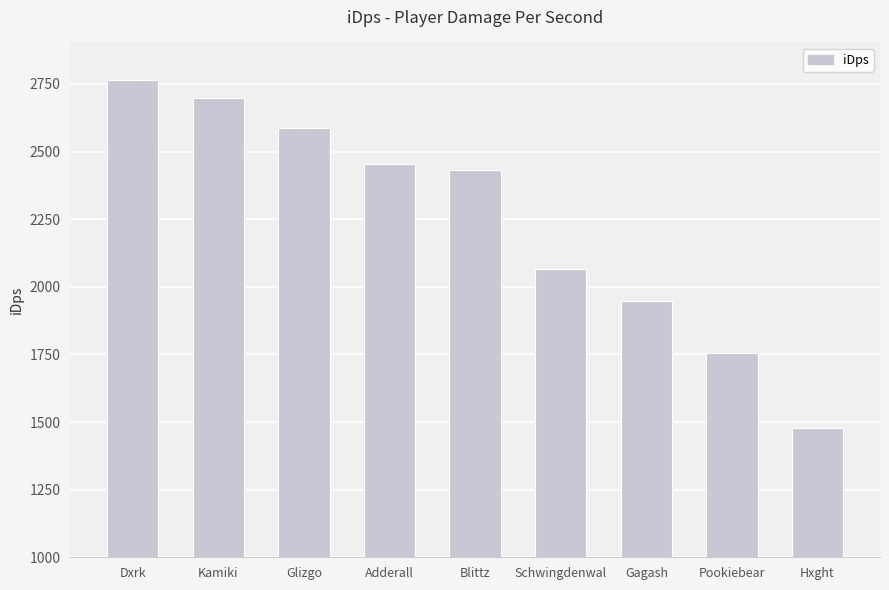

List the labels in order of value, smallest first.

Hxght, Pookiebear, Gagash, Schwingdenwal, Blittz, Adderall, Glizgo, Kamiki, Dxrk